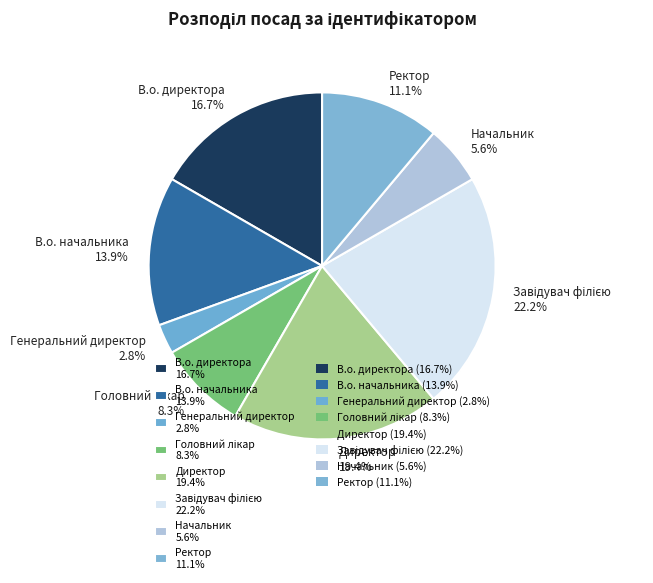

Count the number of slices in the pie.

8